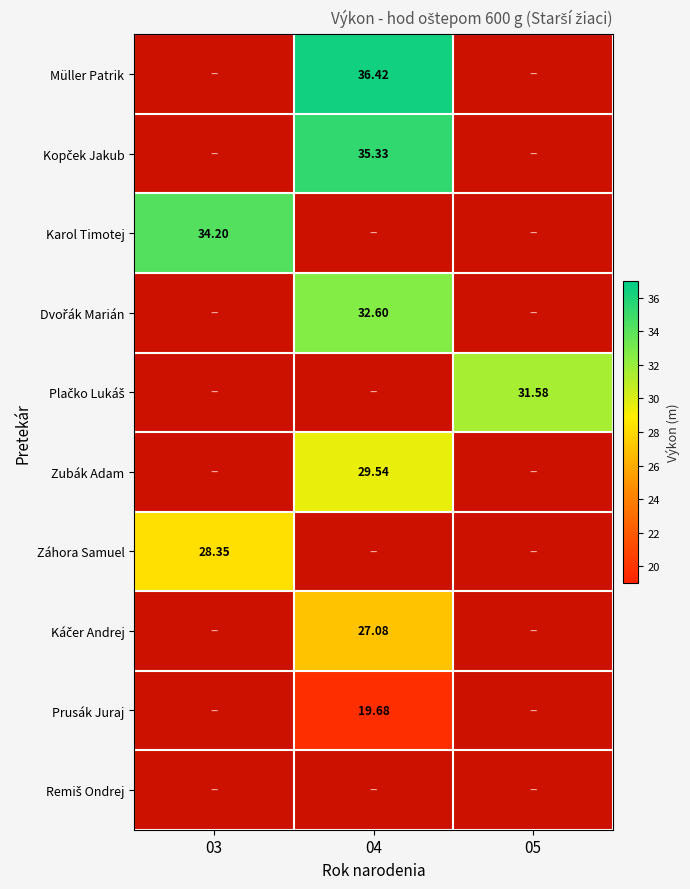

What is the greatest value displayed?

36.4